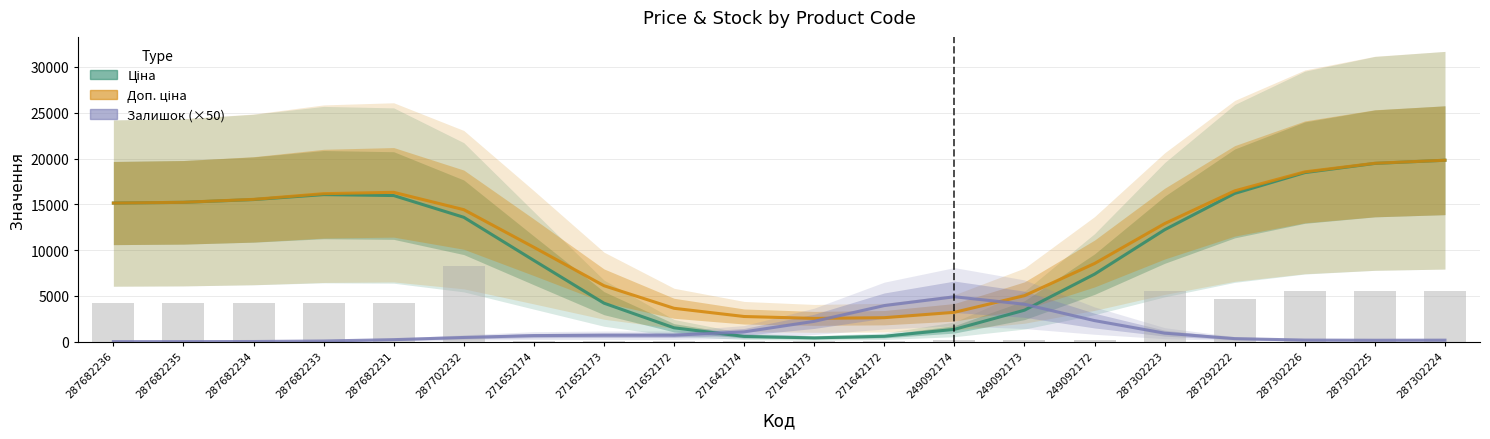

What is the average value of the Доп. ціна series?

11233.3